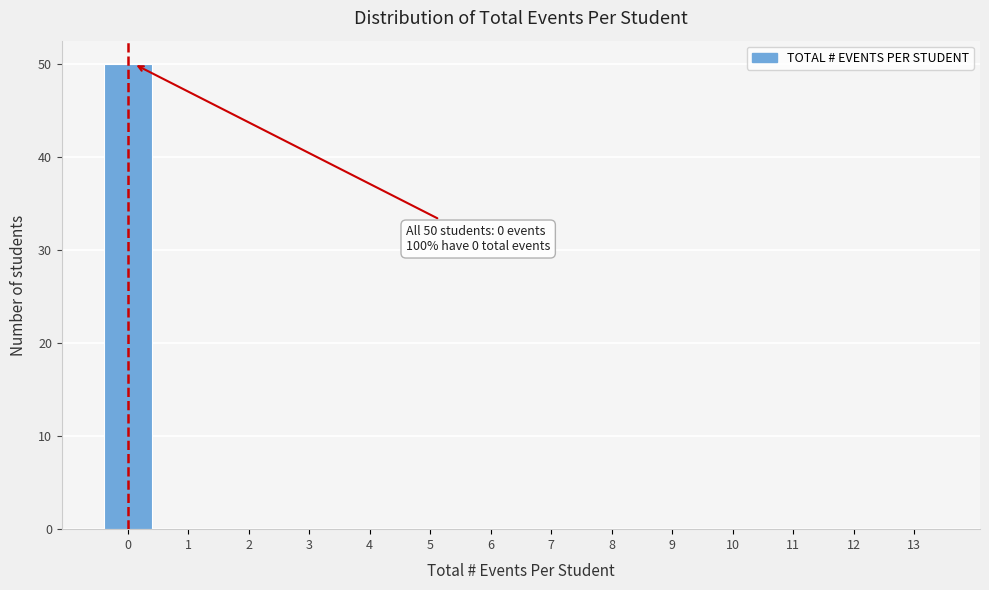

Reading right to left, list all the values displayed in this chart.

13=0	12=0	11=0	10=0	9=0	8=0	7=0	6=0	5=0	4=0	3=0	2=0	1=0	0=50